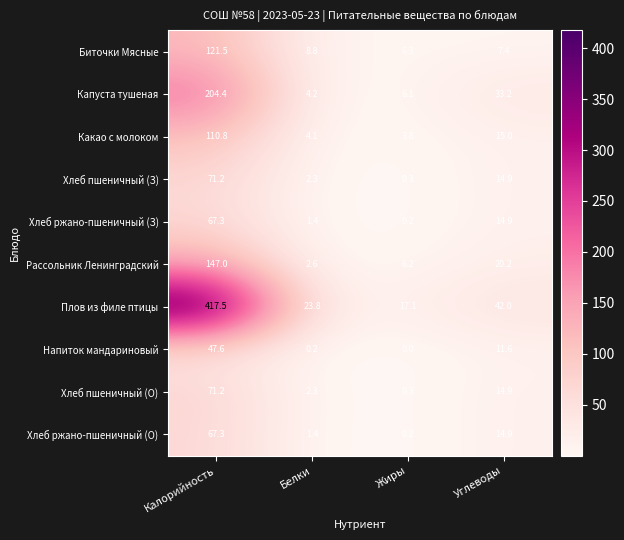

The value of Хлеб пшеничный (З) at Белки is 2.3. True or false?

True